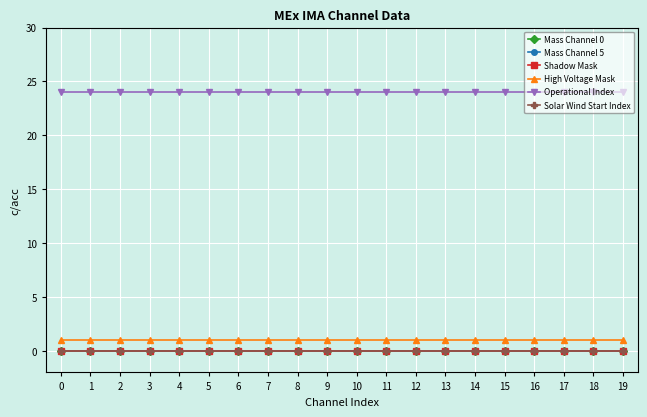

How many lines are shown in the chart?

6